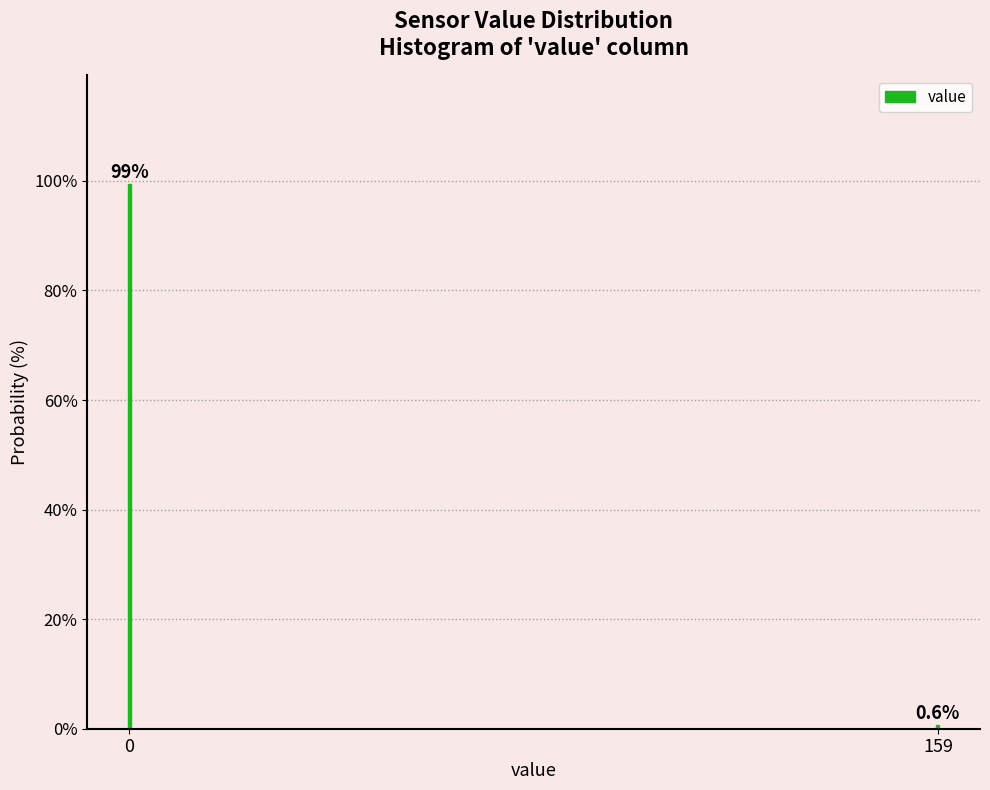

Reading left to right, transcribe all the data shown in this chart.

0=99.4	159=0.6